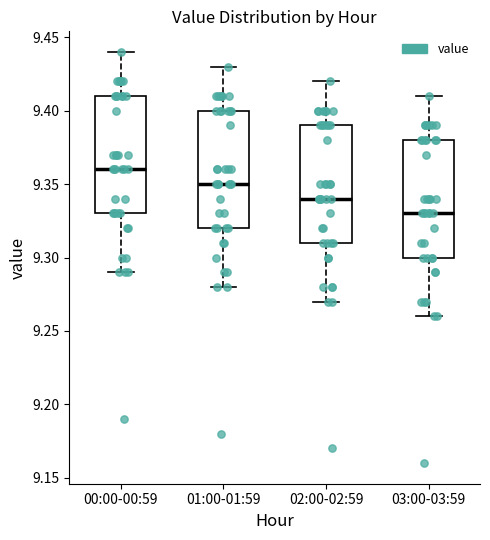

Where does the median line of the box for 01:00-01:59 sit on the y-axis? The values are not printed on the chart, so give them approximately, as read against the axis.

9.35